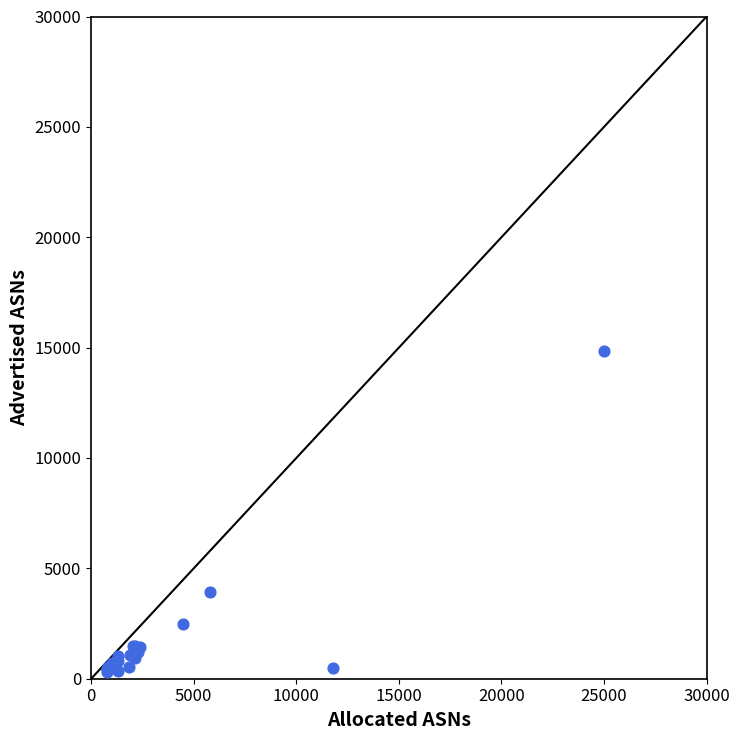

What Y value in the scatter plot is closest to 7583?

3940